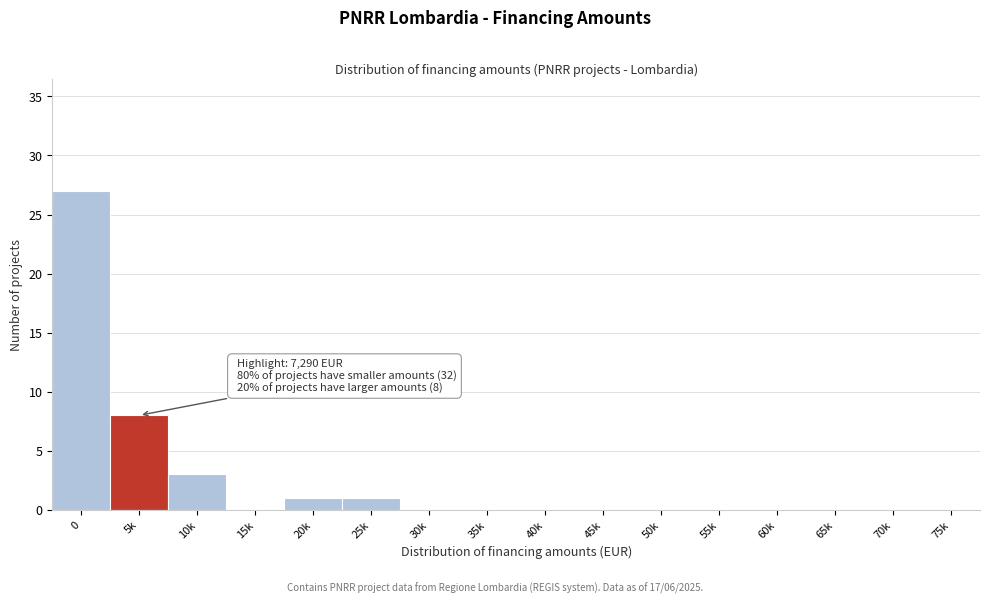

Reading left to right, extract all data points from this chart.

0=27	5k=8	10k=3	15k=0	20k=1	25k=1	30k=0	35k=0	40k=0	45k=0	50k=0	55k=0	60k=0	65k=0	70k=0	75k=0